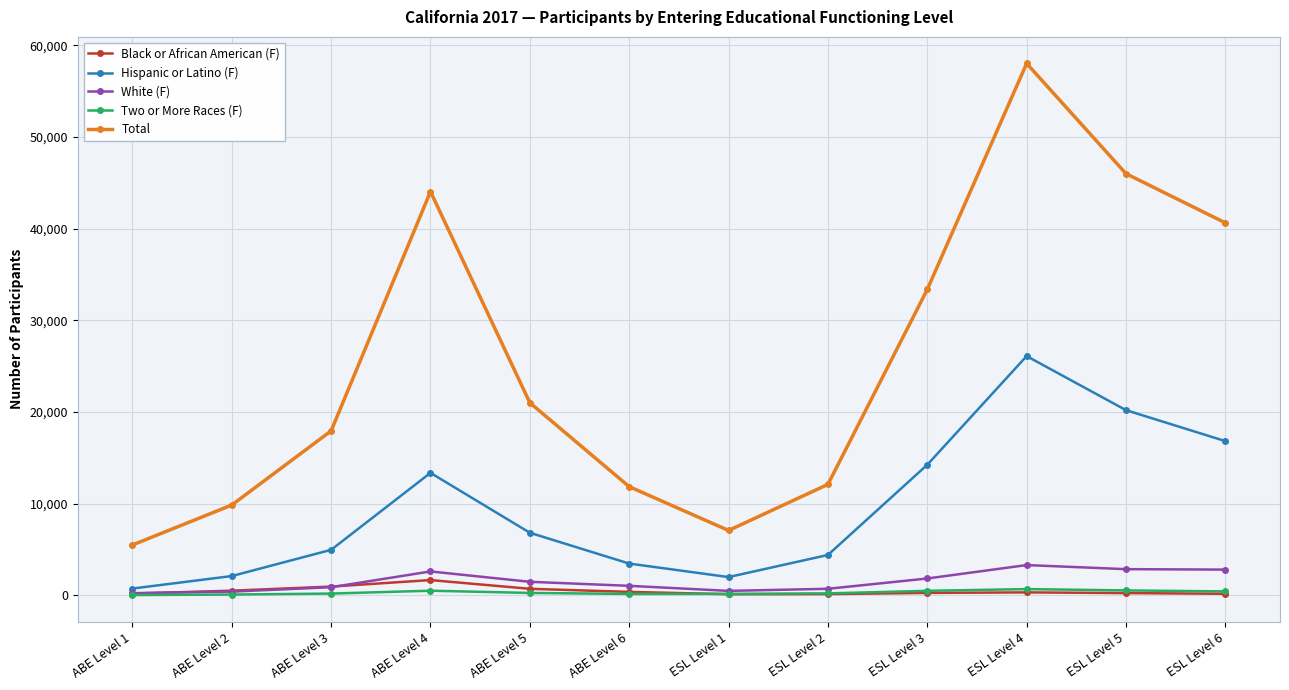

What is the maximum value for Black or African American (F)?

1676